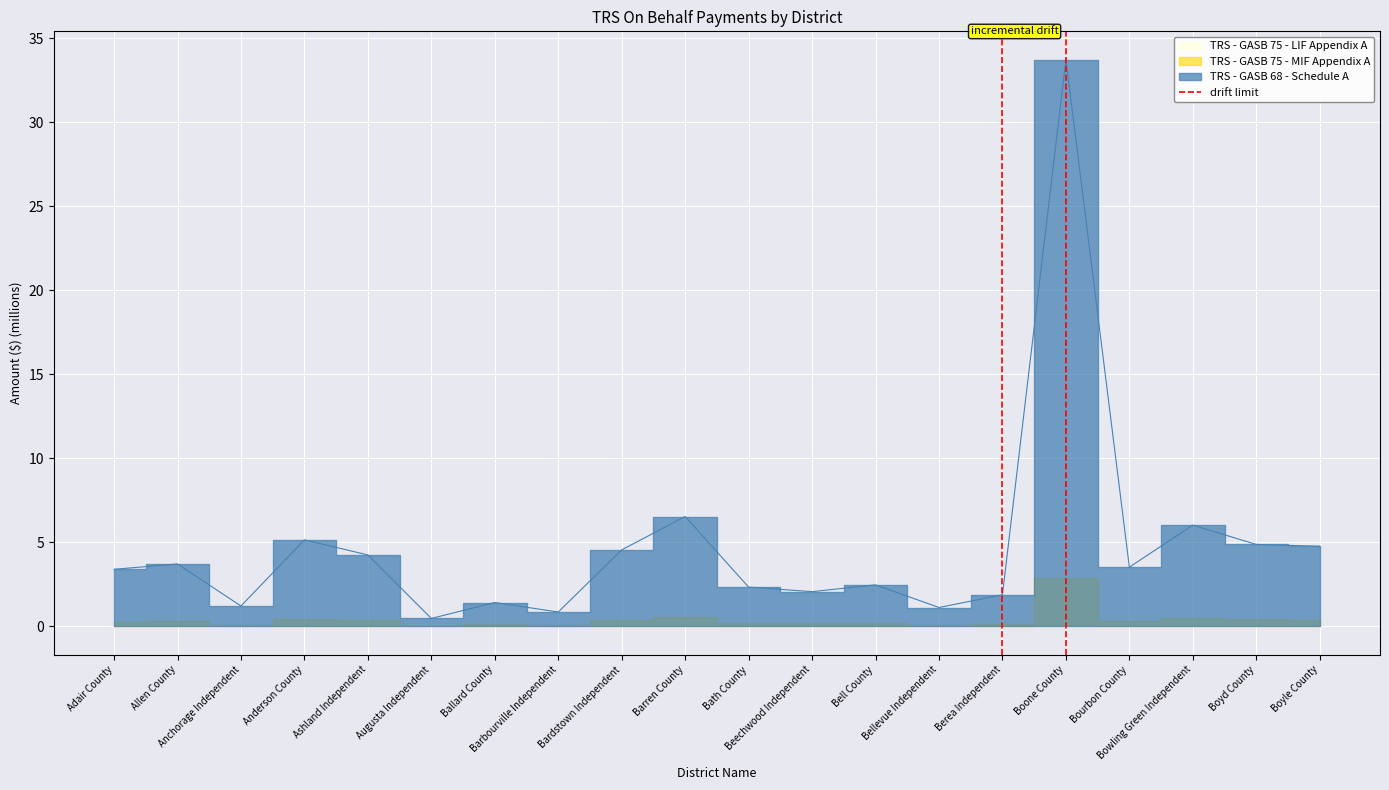

Is it true that the value at Boone County is 1?

False